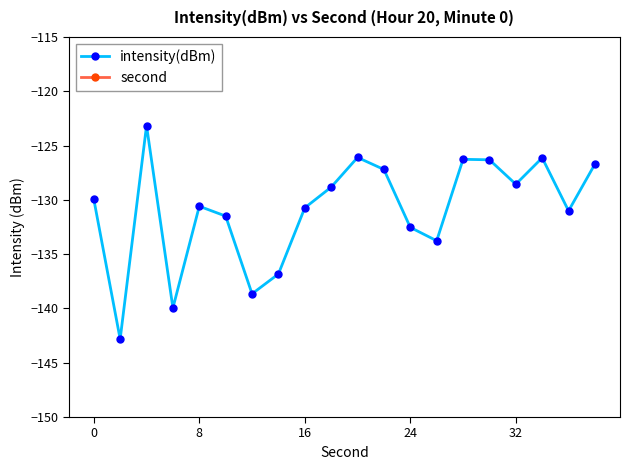

Is it true that intensity(dBm) equals -55.4 at 8?

False